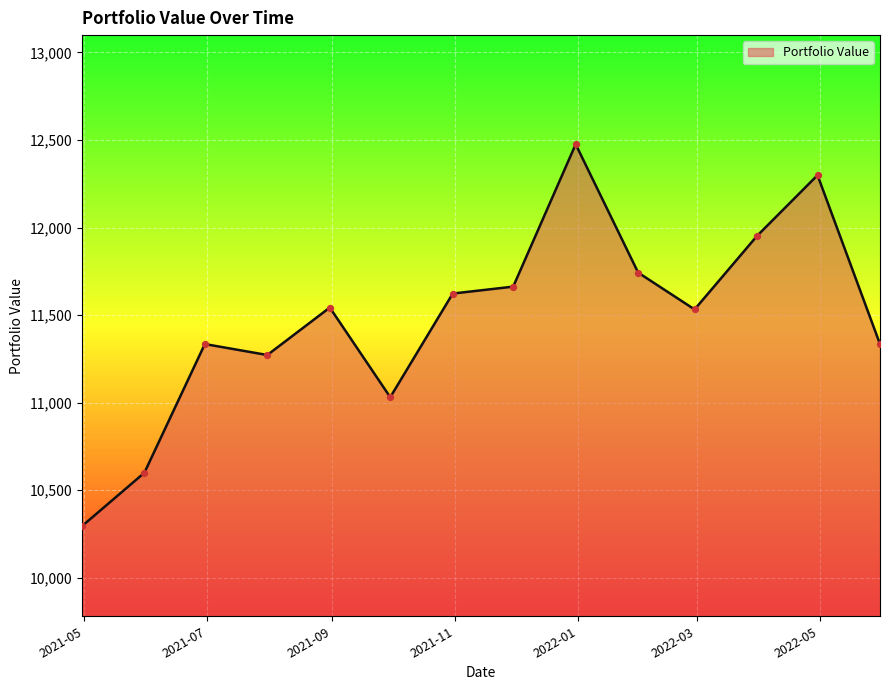

What is the difference between the maximum and minimum values?

2181.8